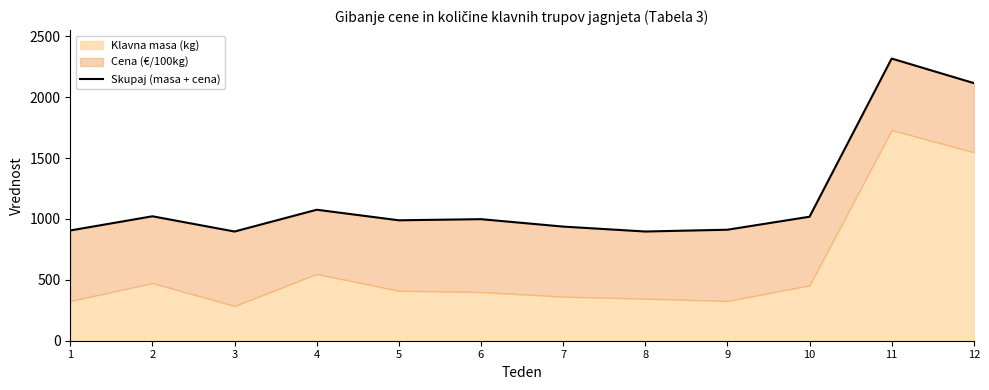

What is the value of the 12th point from the left?

2115.1